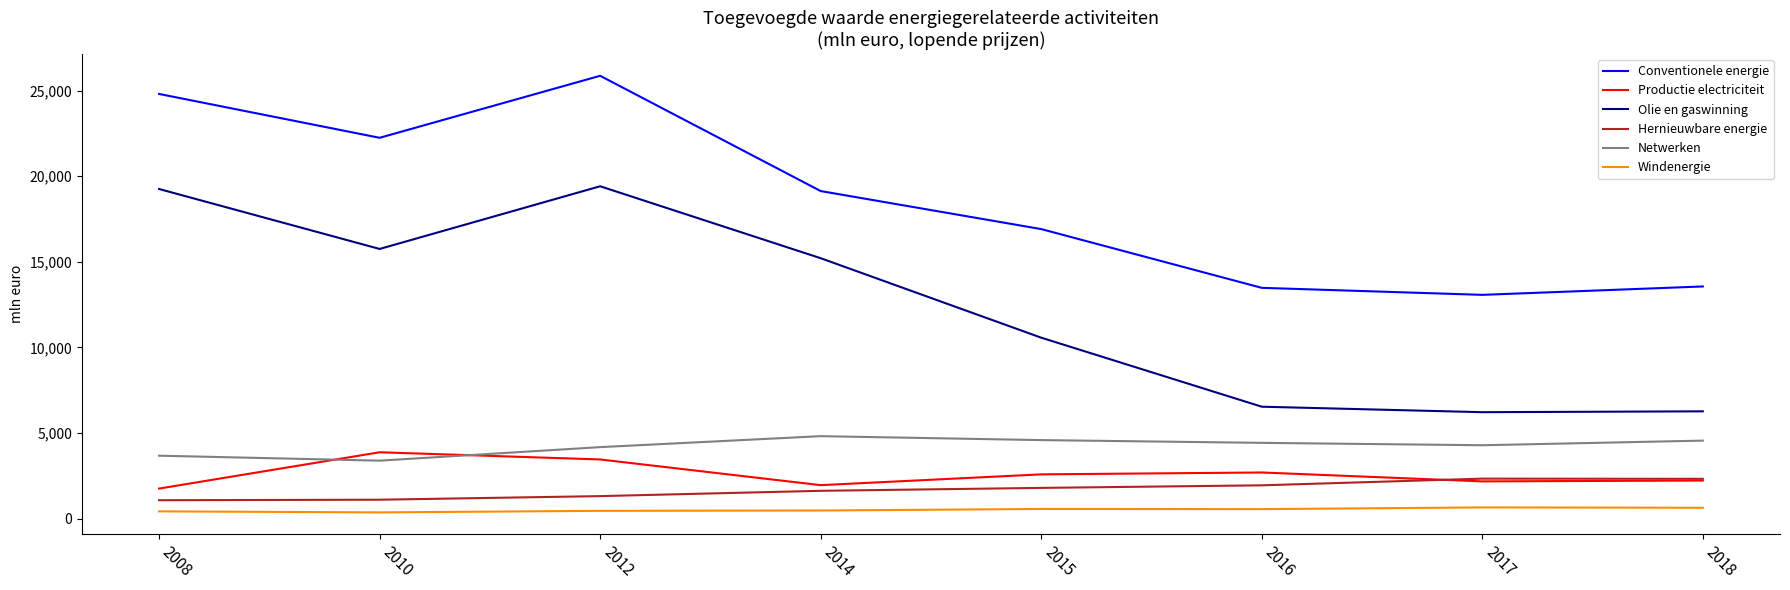

What is the difference between the maximum and second lowest values in the Conventionele energie series?

12380